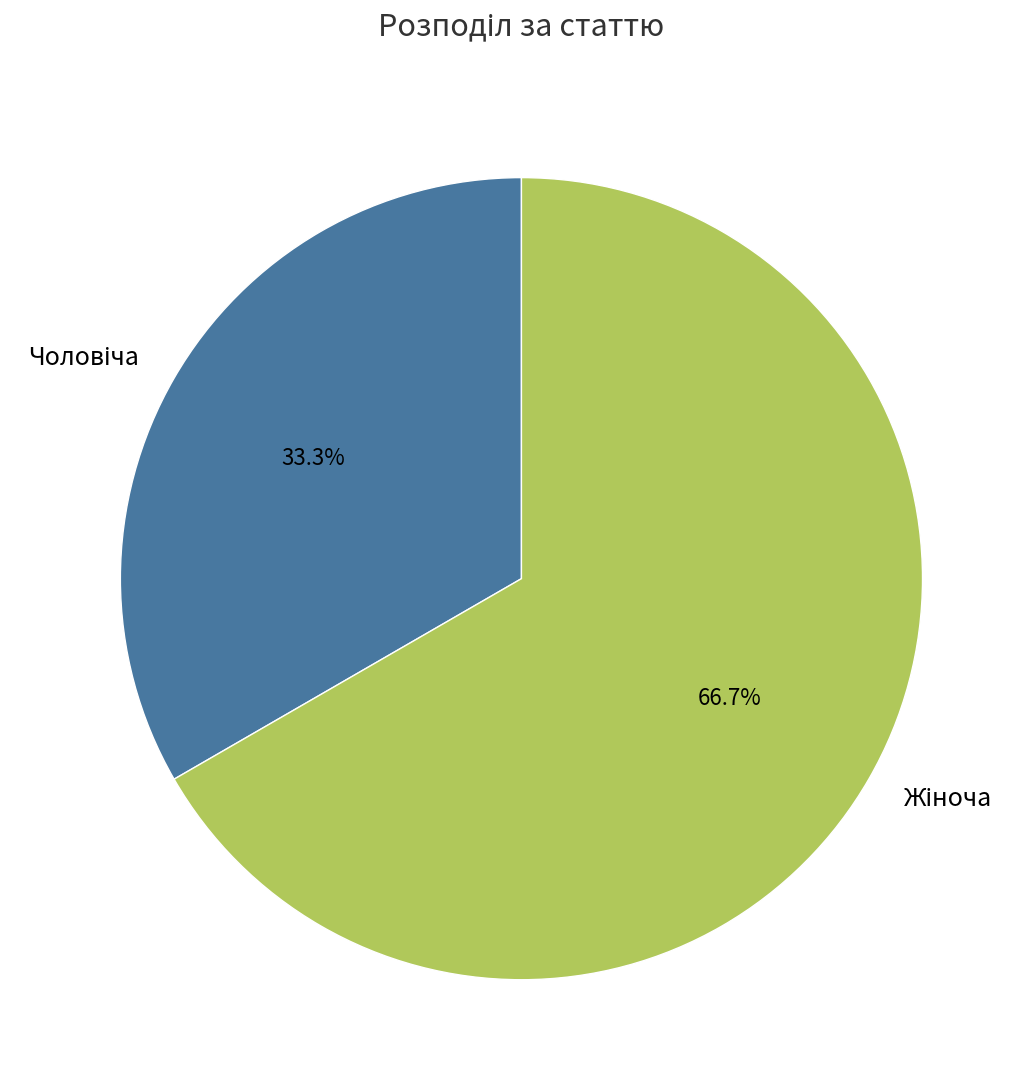

How many segments does this pie chart have?

2